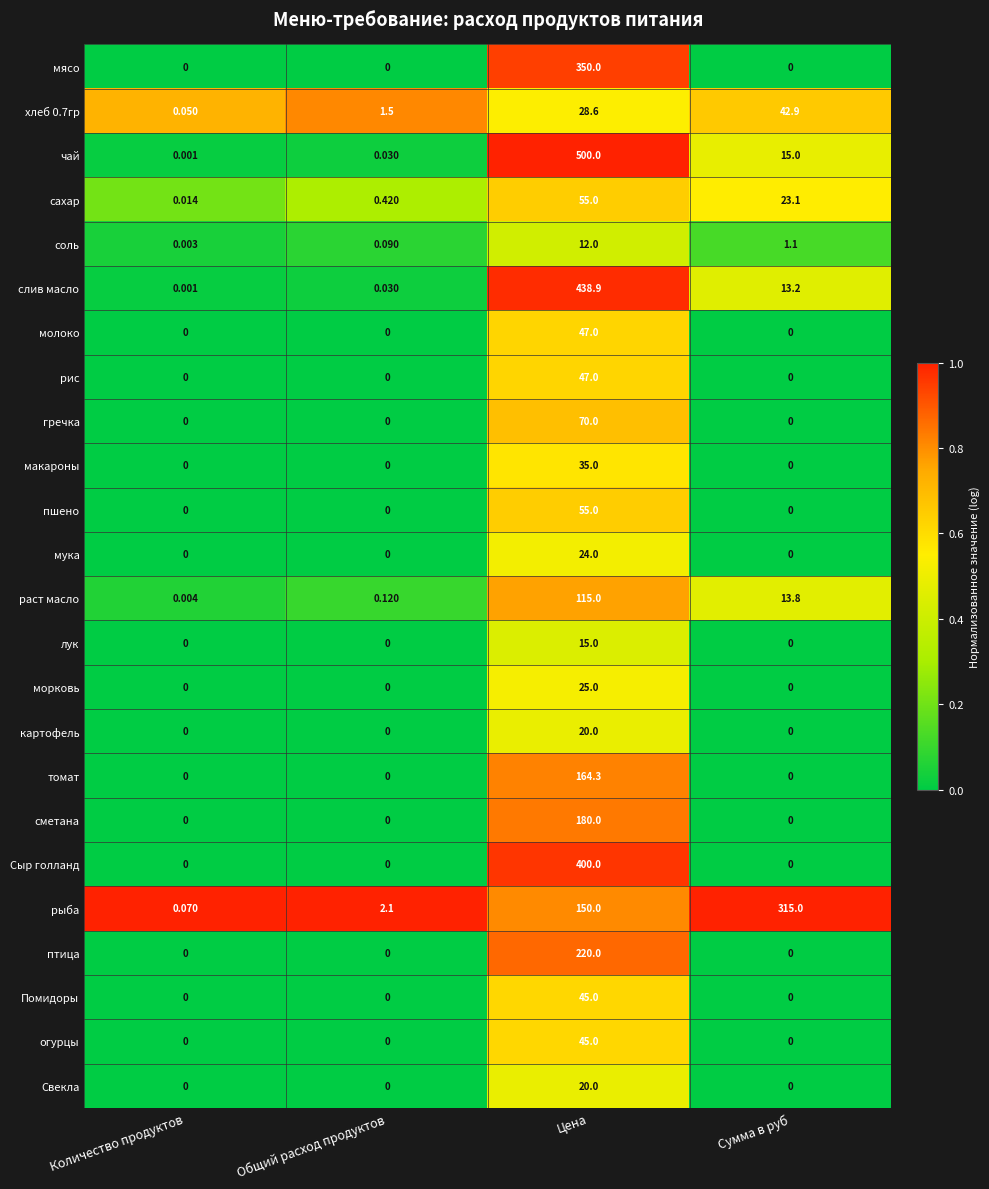

Which series has the largest total across all categories?

чай